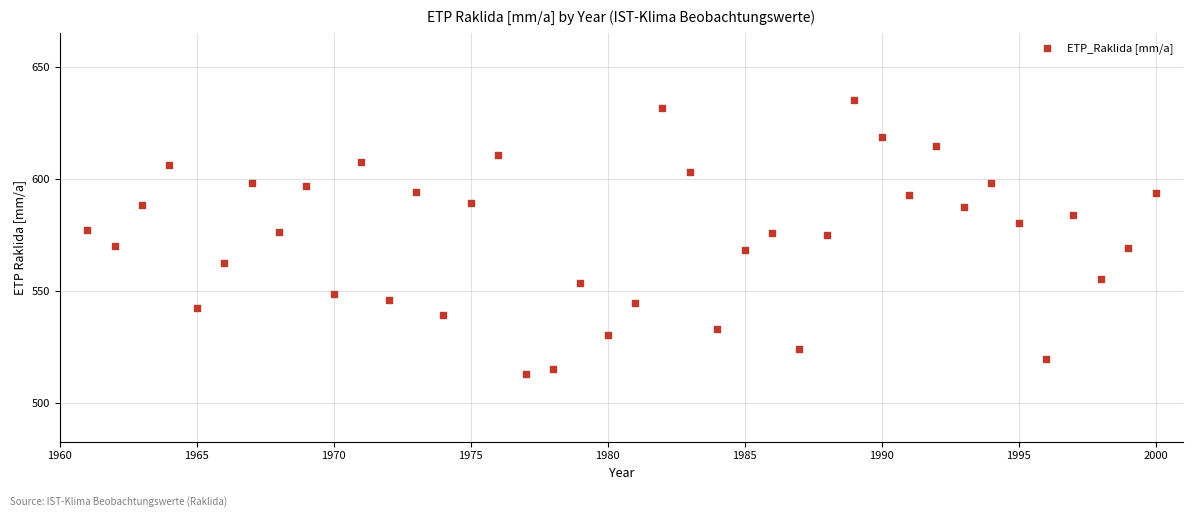

What is the range of X values (max minus min)?

39.0